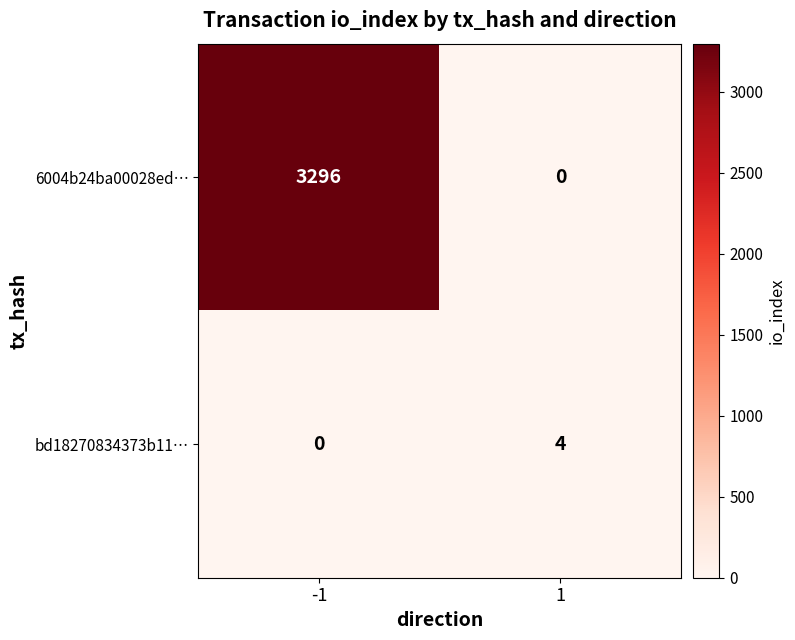

The value of 6004b24ba00028ed… at -1 is 5607. True or false?

False